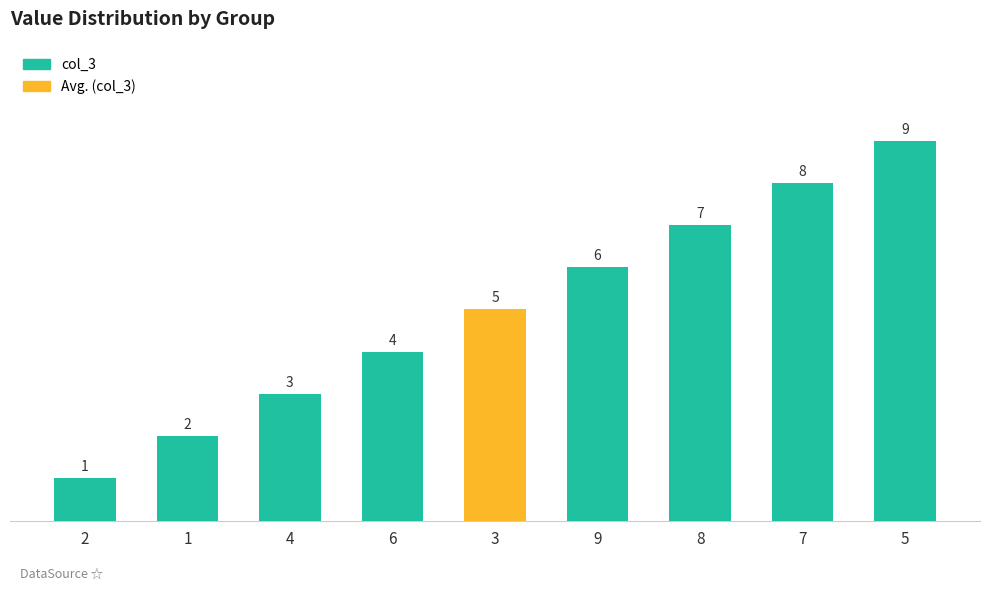

Count the values in the range 3 to 7.

5